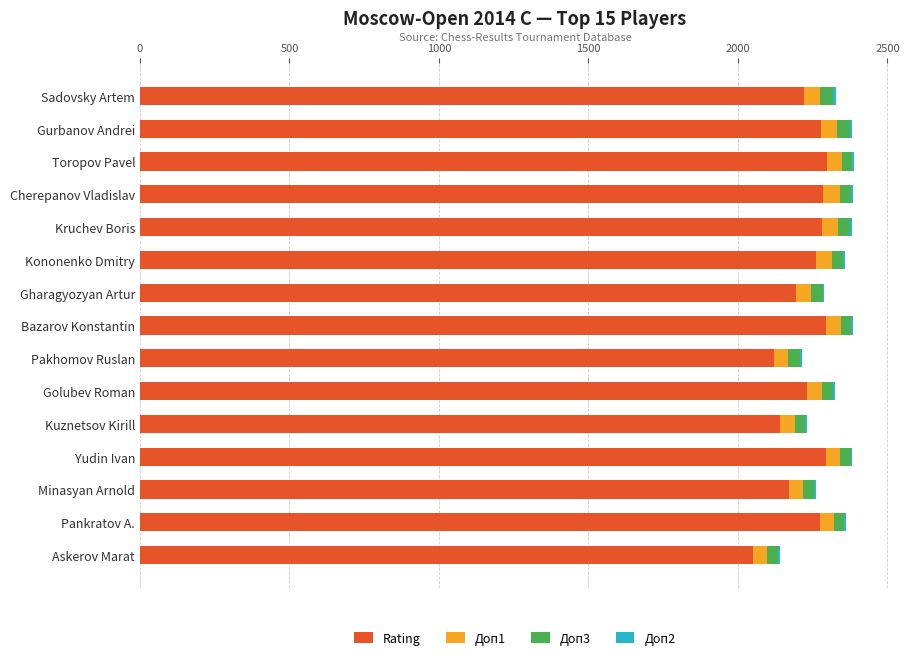

The Rating series shows 2119.0 at Pakhomov Ruslan. True or false?

True